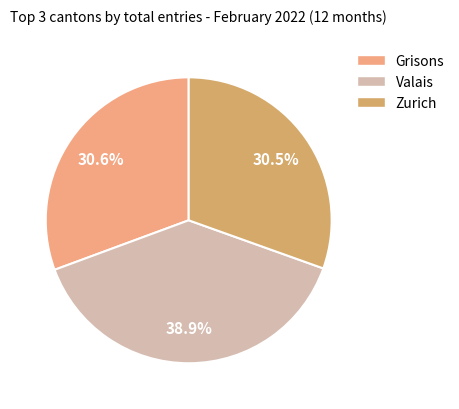

The Valais slice represents 54% of the pie. True or false?

False